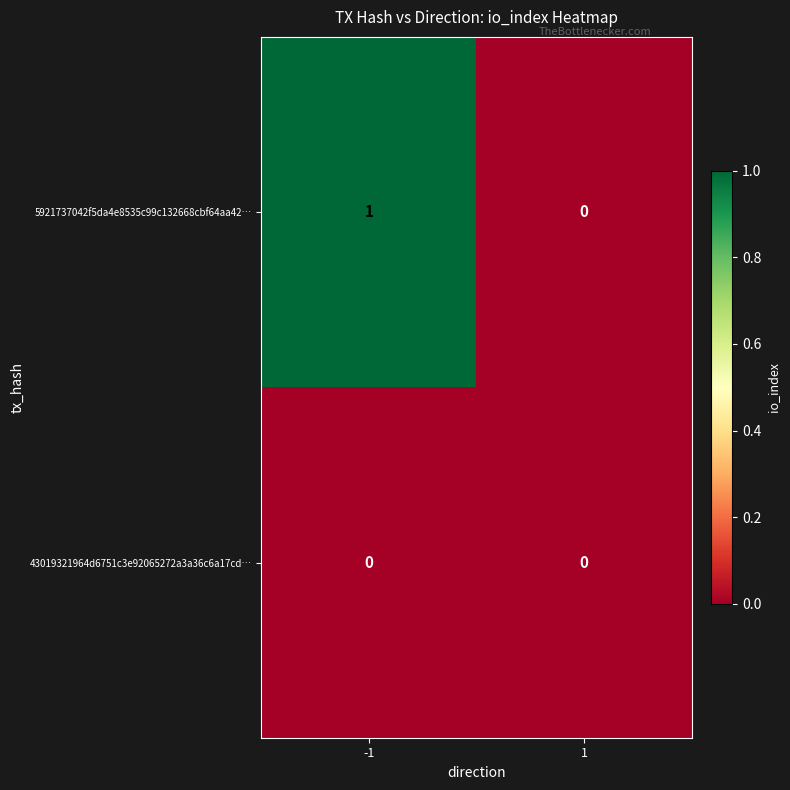

Reading left to right, list all the values displayed in this chart.

5921737042f5da4e8535c99c132668cbf64aa42…: -1=1	1=0
43019321964d6751c3e92065272a3a36c6a17cd…: -1=0	1=0